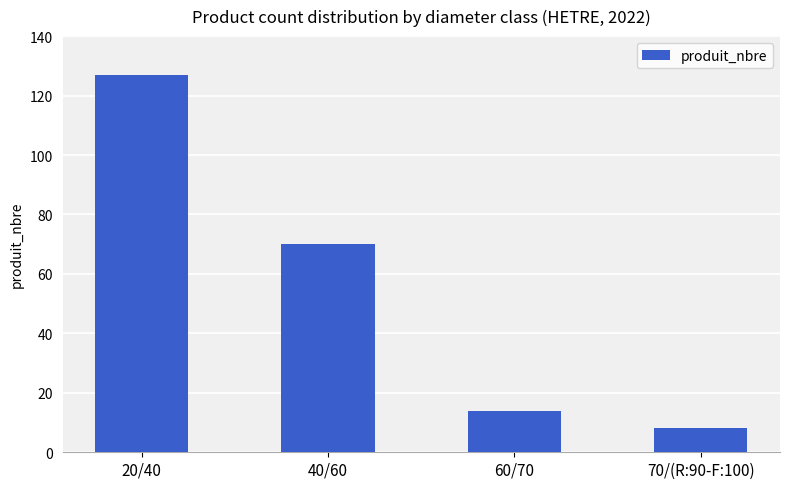

What is the difference between the maximum and minimum values?

119